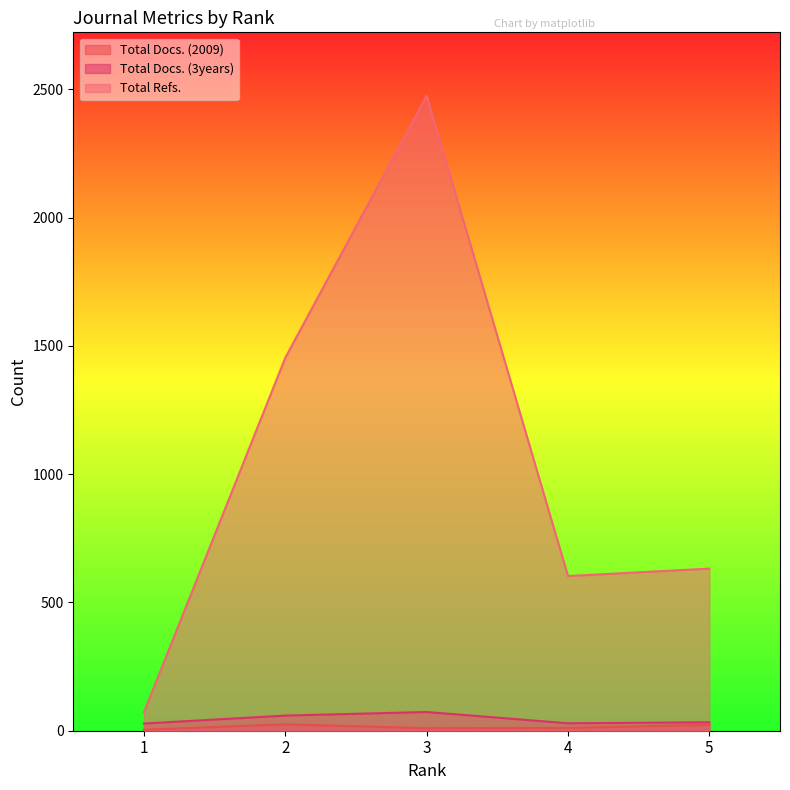

List the series in order of their peak value, lowest first.

Total Docs. (2009), Total Docs. (3years), Total Refs.